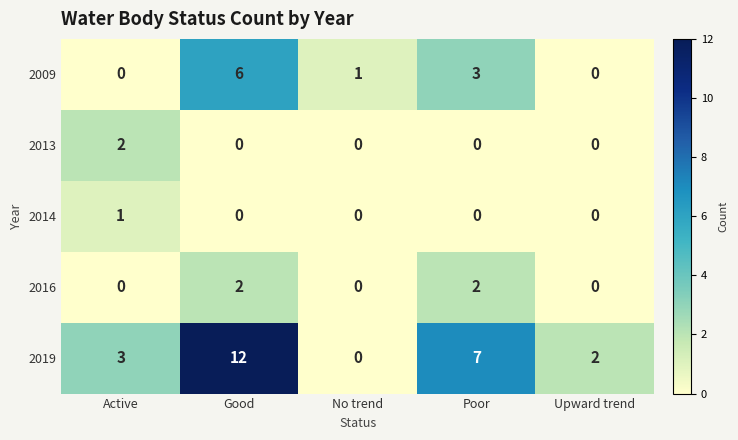

Which series has the largest total across all categories?

2019